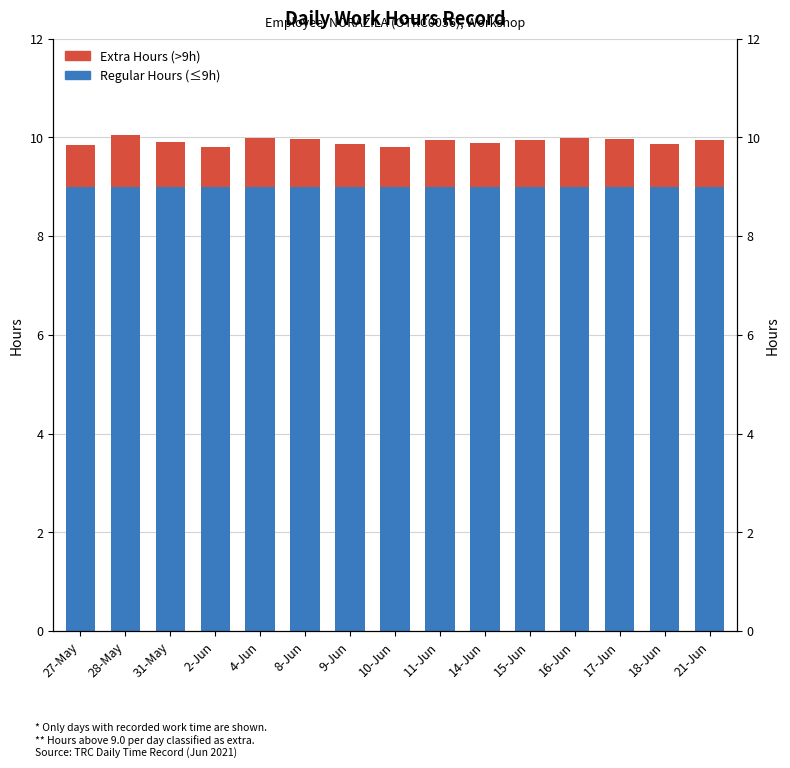

Where is Regular Hours (≤9h) nearest to the value 9?

27-May